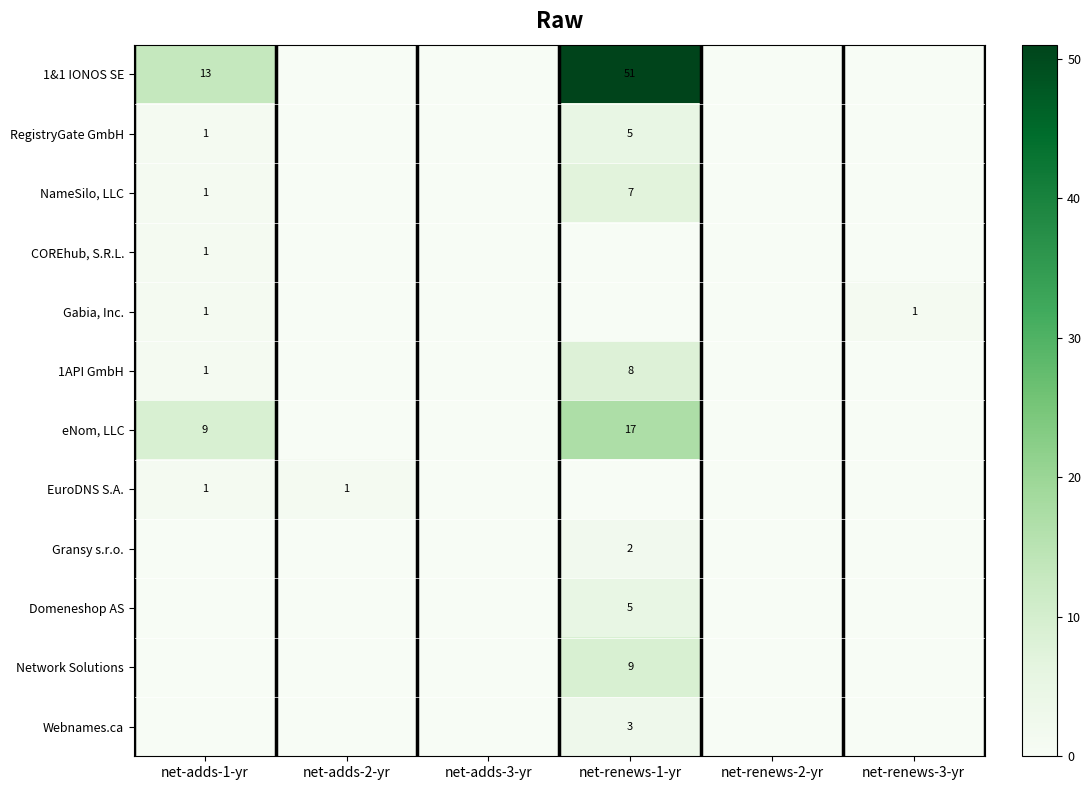

True or false: 1&1 IONOS SE has a value of 51 at net-renews-1-yr.

True